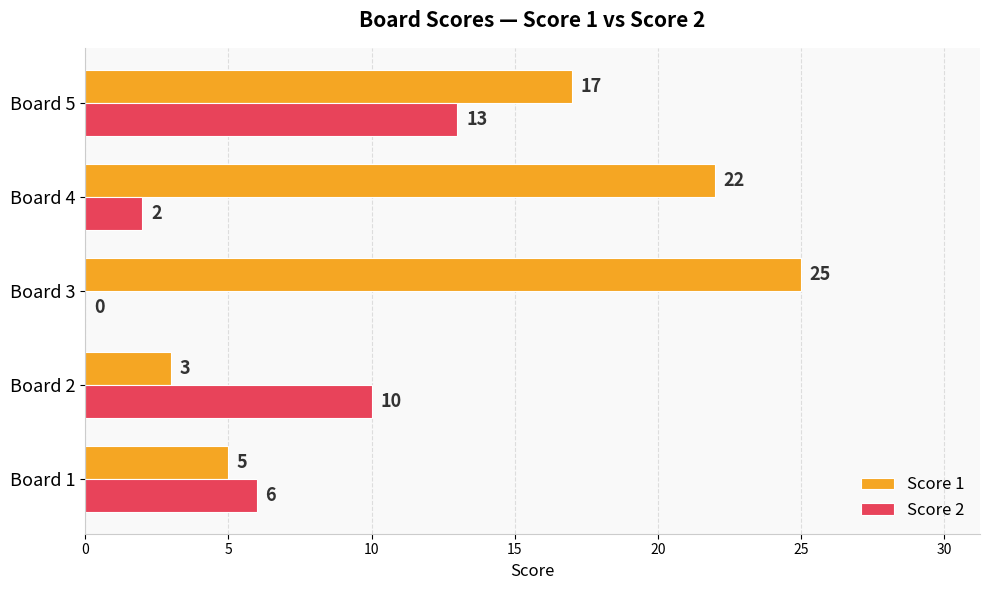

Which category has the highest value in the Score 2 series?

Board 5